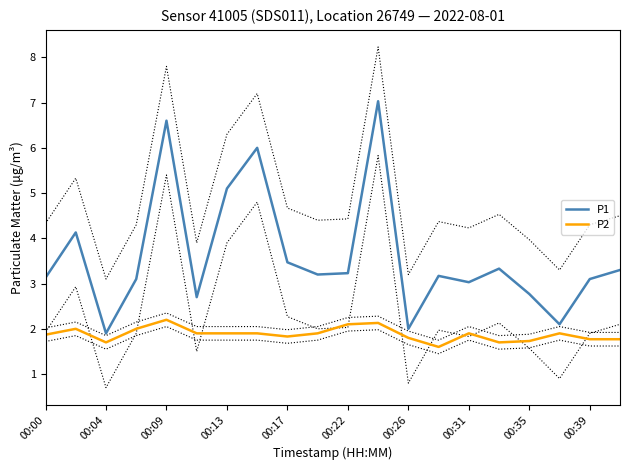

What is the sum of the P2 values at 00:13 and 00:17?

3.7